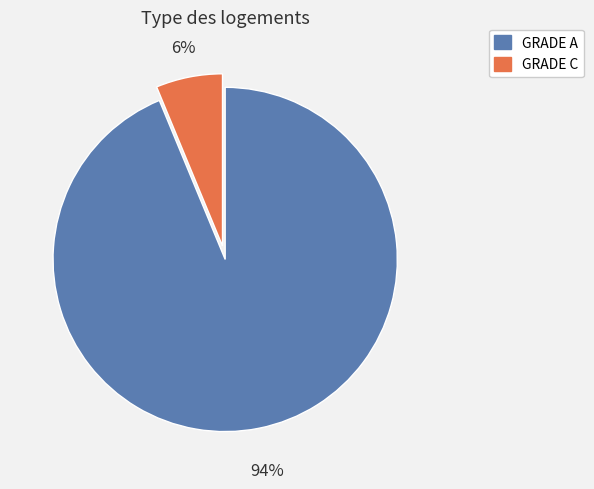

Which category has the smallest portion of the pie?

GRADE C